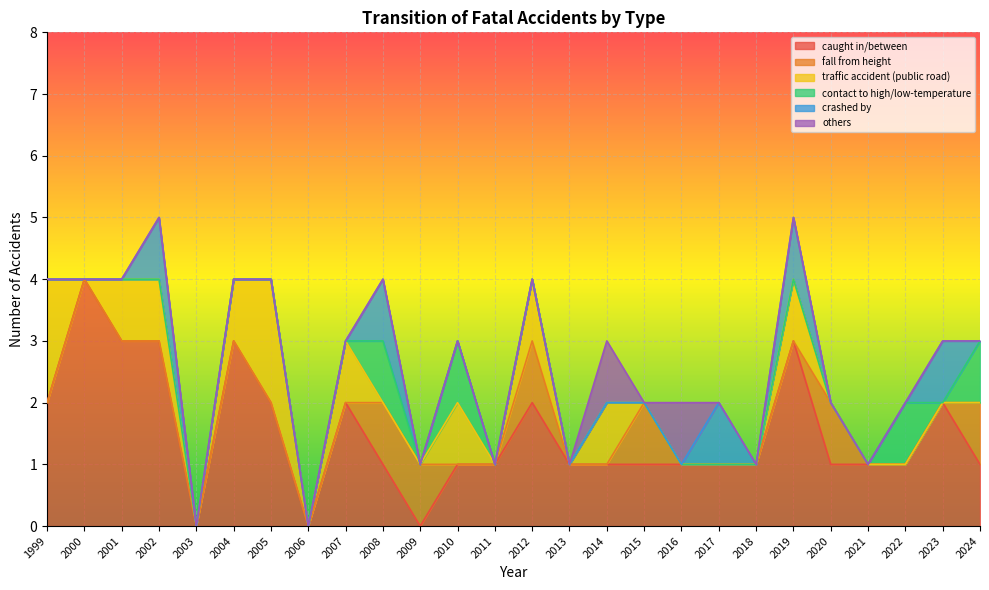

Which series has the widest spread of values?

caught in/between